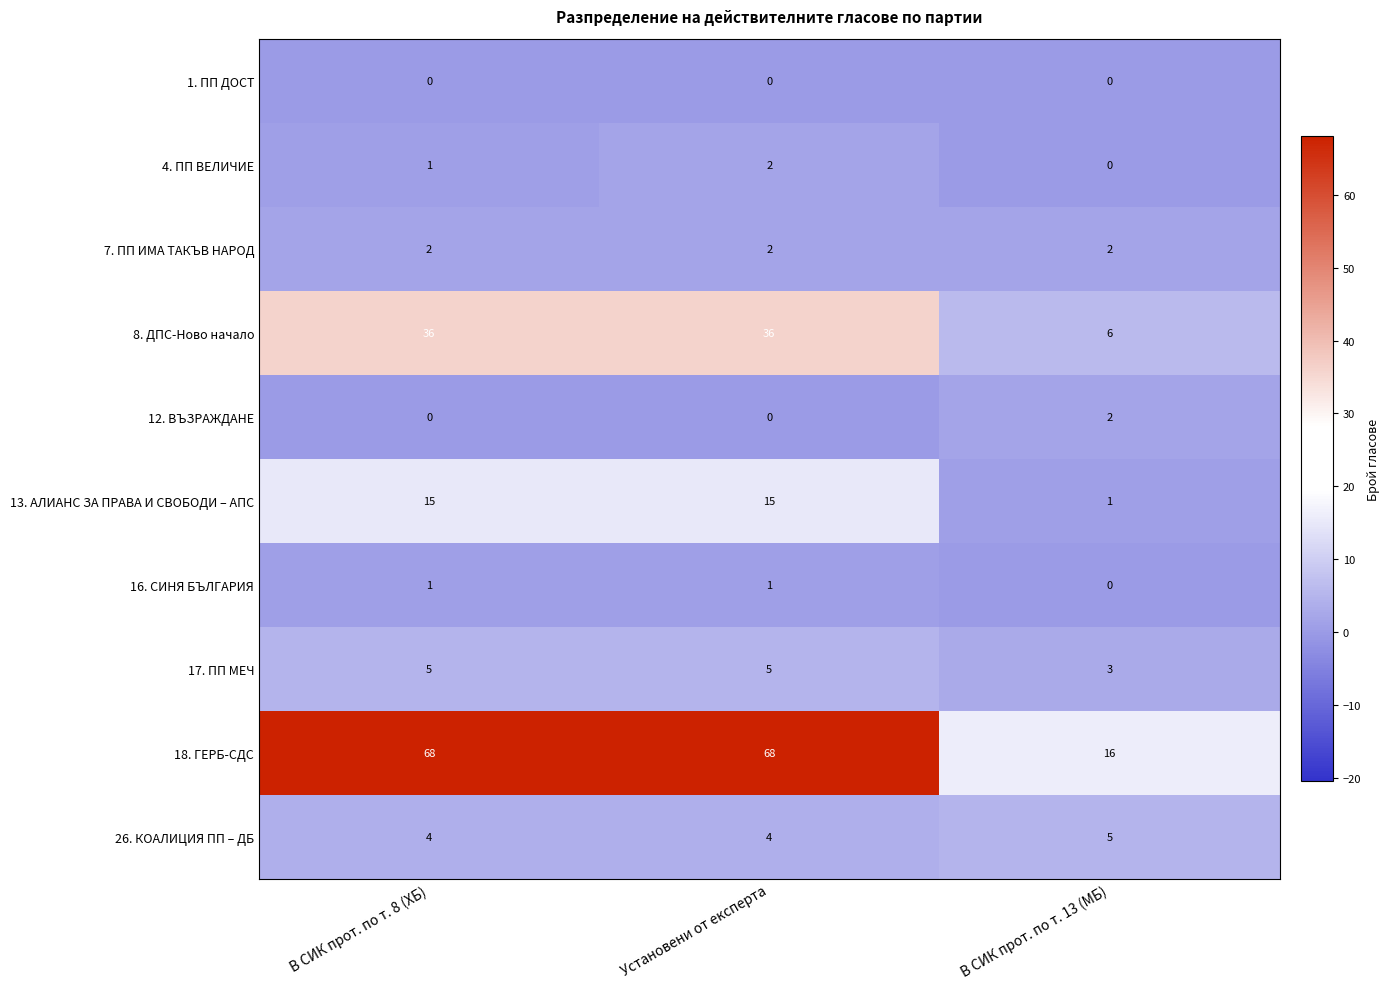

At which category is the sum across all series the highest?

Установени от експерта